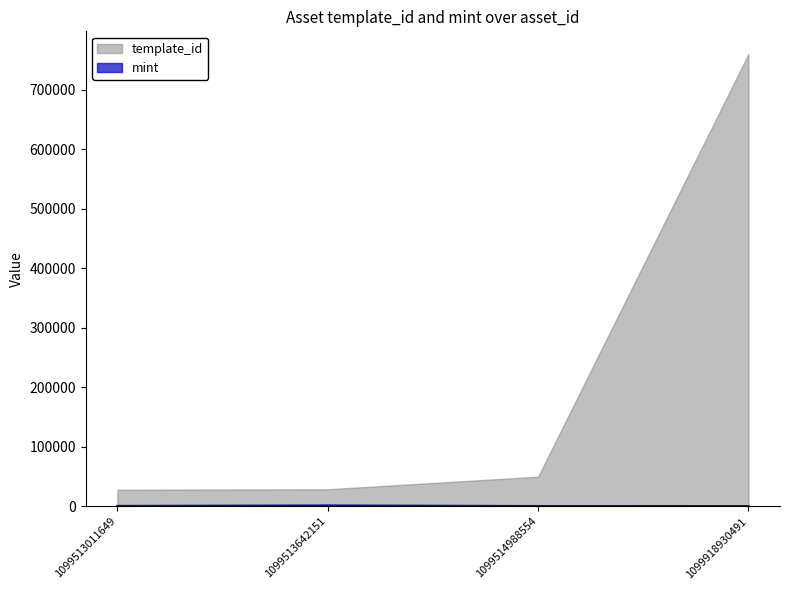

How many categories are shown in the chart?

4